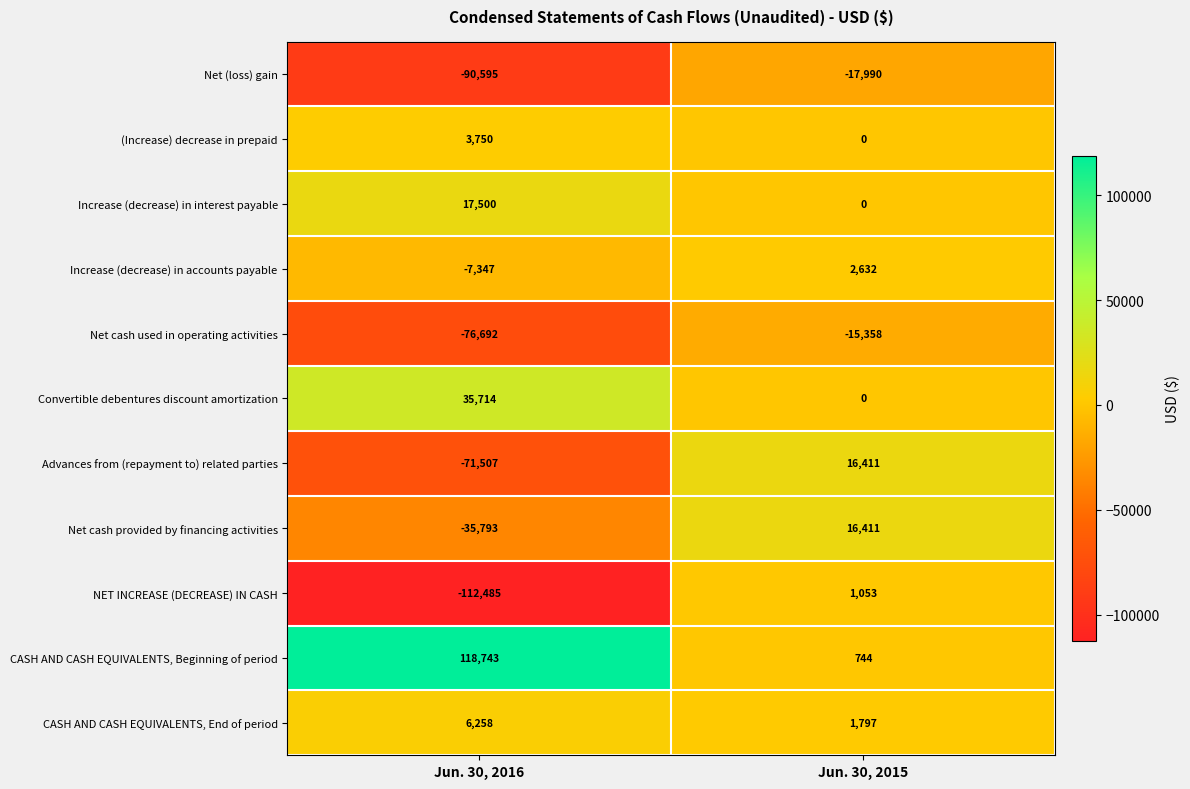

The value of CASH AND CASH EQUIVALENTS, Beginning of period at Jun. 30, 2015 is 170. True or false?

False